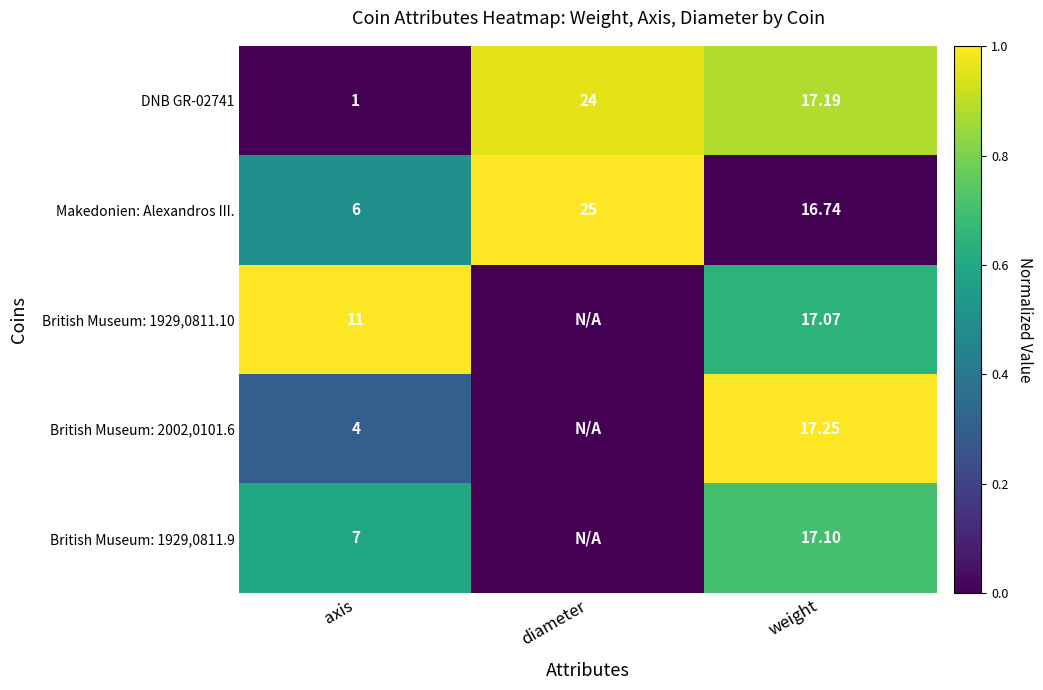

Is it true that DNB GR-02741 equals -0.4 at axis?

False